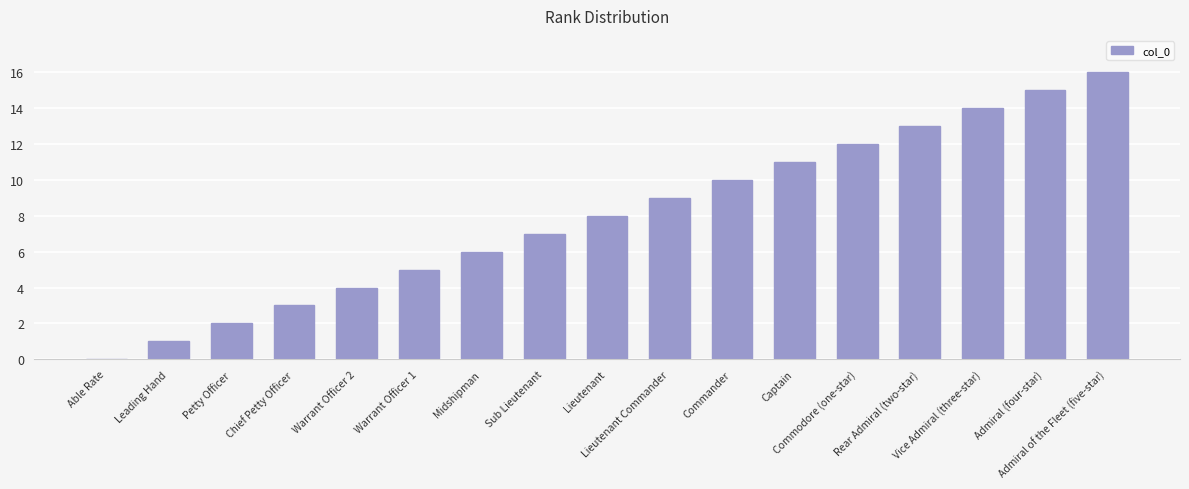

Which category has the highest value across all series?

Admiral of the Fleet (five-star)